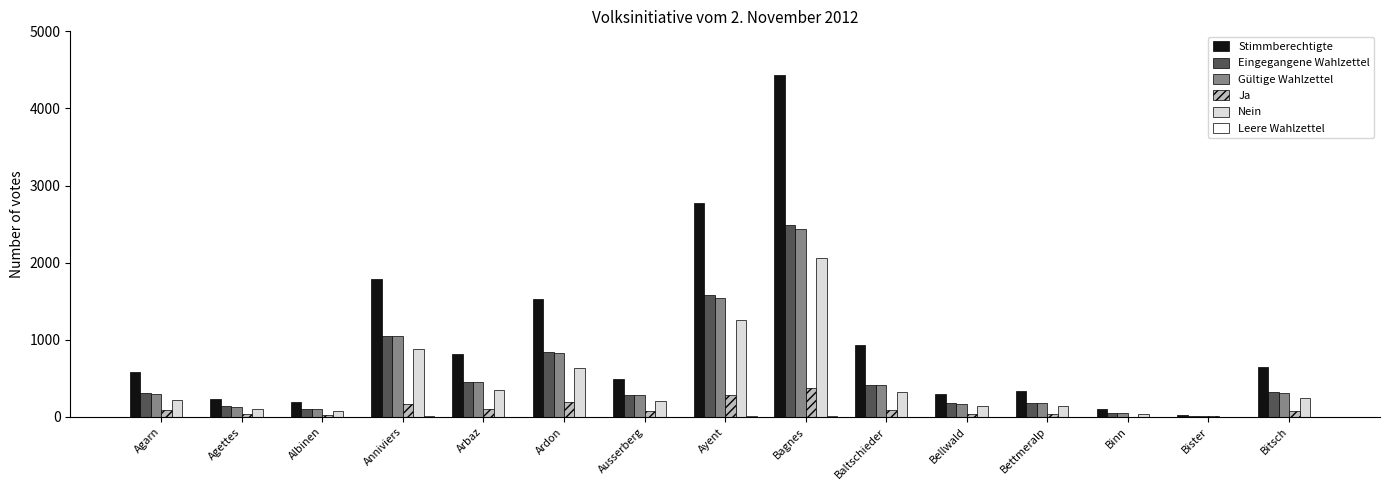

Which series changed the most between Agettes and Anniviers?

Stimmberechtigte